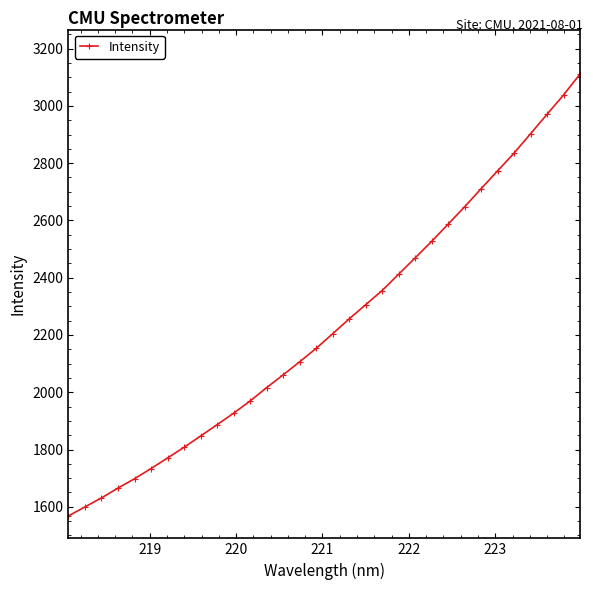

What is the greatest value displayed?

3111.0